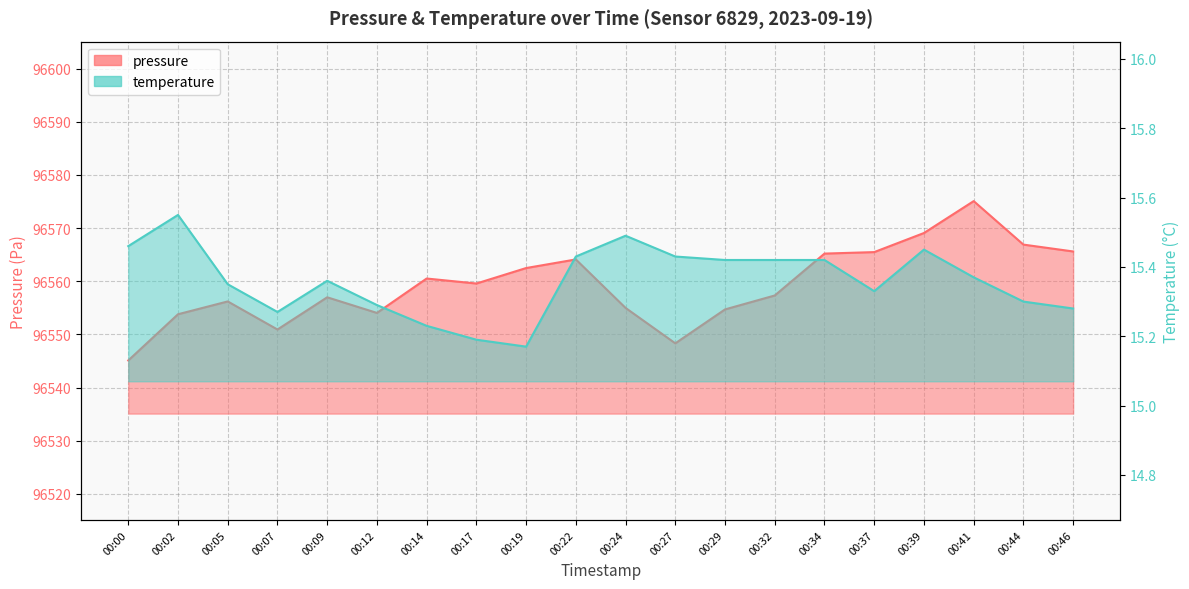

At which label is temperature closest to 15?

00:19